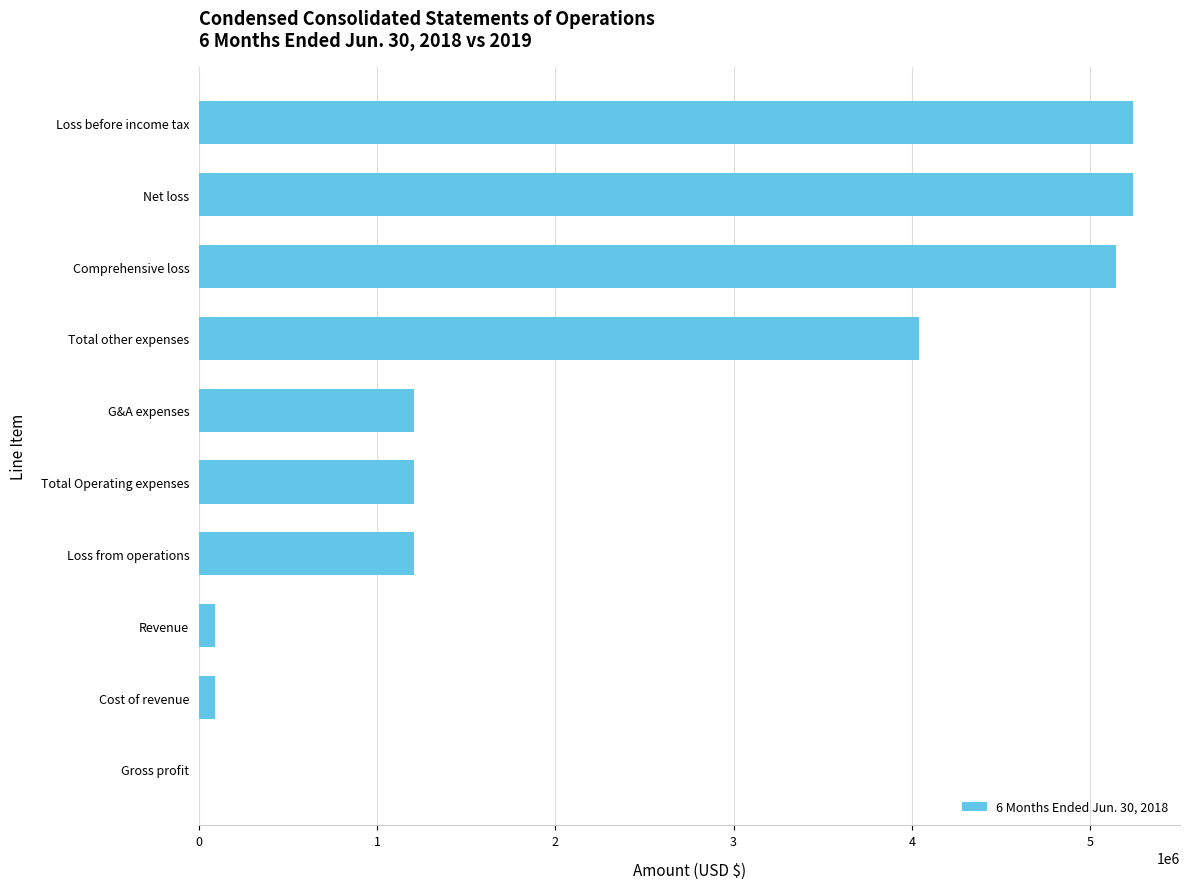

Is it true that the value at G&A expenses is 1205351?

True